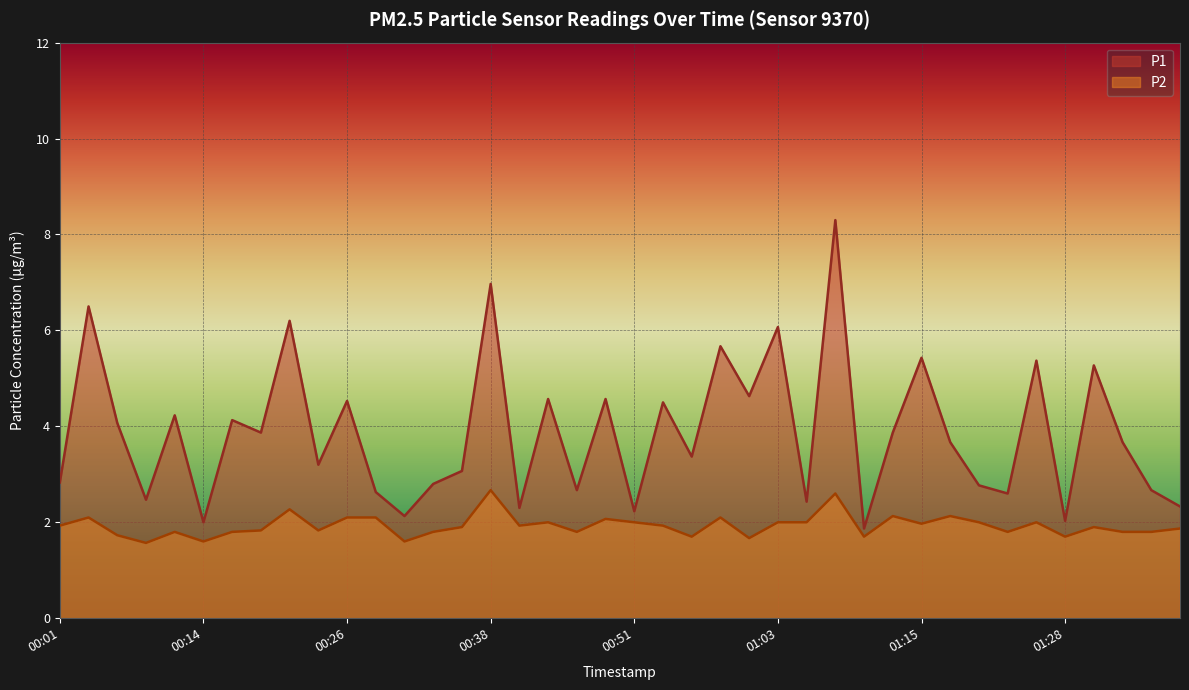

Reading left to right, transcribe all the data shown in this chart.

P1: 2.8	6.5	4.1	2.5	4.2	2.0	4.1	3.9	6.2	3.2	4.5	2.6	2.1	2.8	3.1	7.0	2.3	4.6	2.7	4.6	2.2	4.5	3.4	5.7	4.6	6.1	2.4	8.3	1.9	3.9	5.4	3.7	2.8	2.6	5.4	2.0	5.3	3.7	2.7	2.3
P2: 1.9	2.1	1.7	1.6	1.8	1.6	1.8	1.8	2.3	1.8	2.1	2.1	1.6	1.8	1.9	2.7	1.9	2.0	1.8	2.1	2.0	1.9	1.7	2.1	1.7	2.0	2.0	2.6	1.7	2.1	2.0	2.1	2.0	1.8	2.0	1.7	1.9	1.8	1.8	1.9